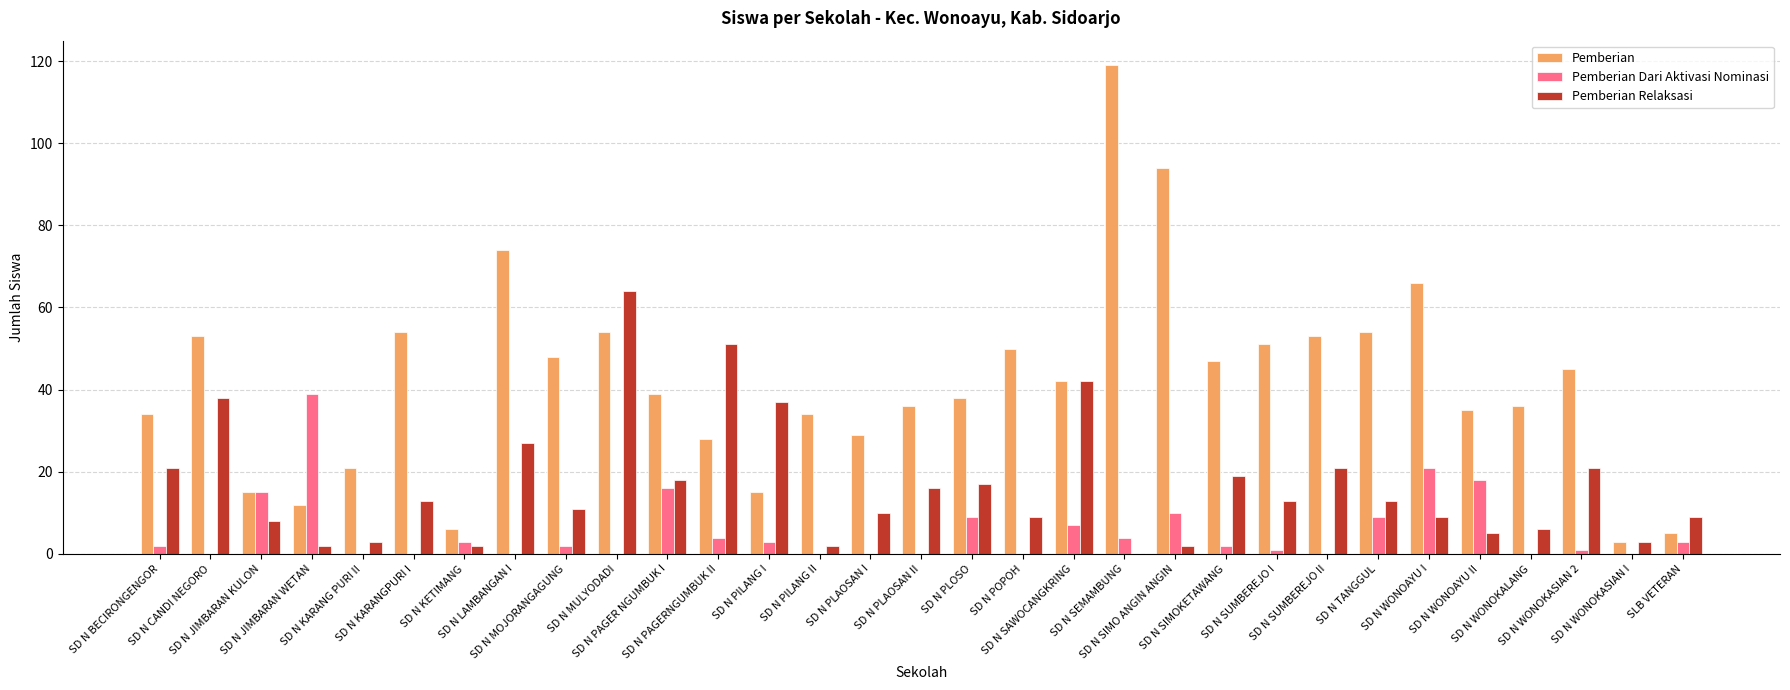

What is the sum of all Pemberian Relaksasi values?

512